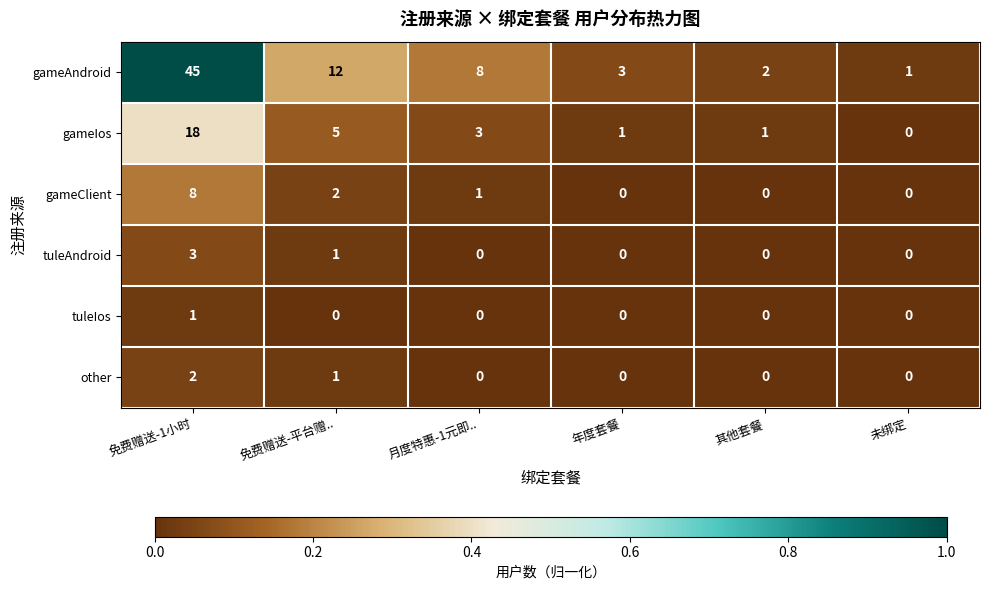

Which series has the largest total across all categories?

gameAndroid